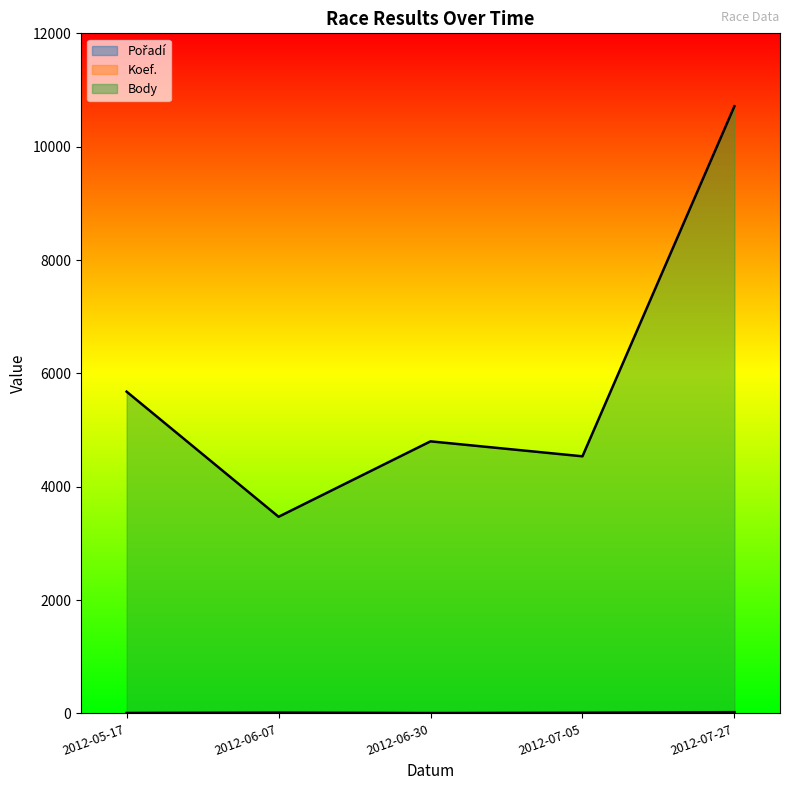

What position from the right is 2012-07-27?

1